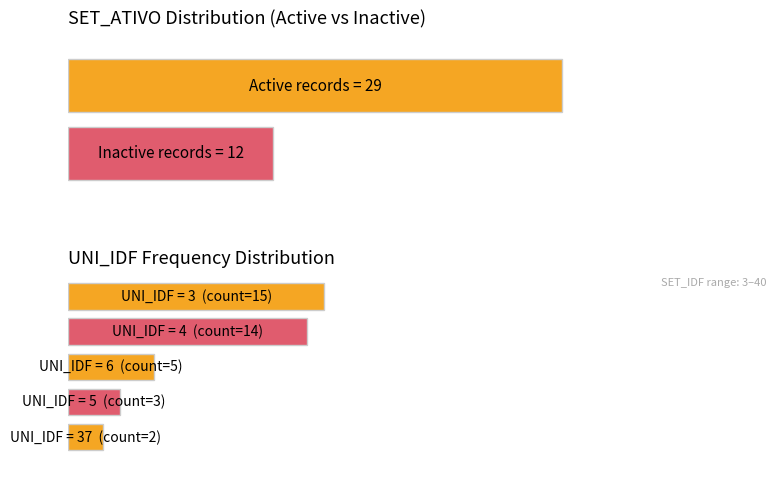

What is the difference between the maximum and second lowest values in the Inactive (SET_ATIVO=0) series?

1